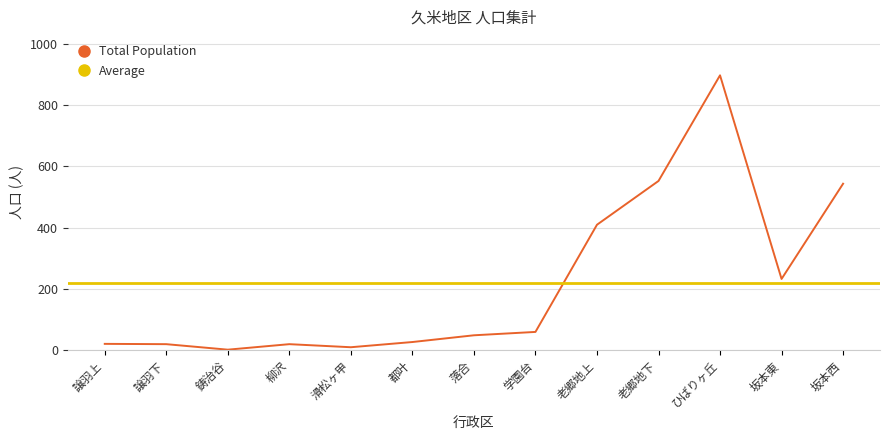

What is the label of the 9th point from the right?

滑松ヶ甲